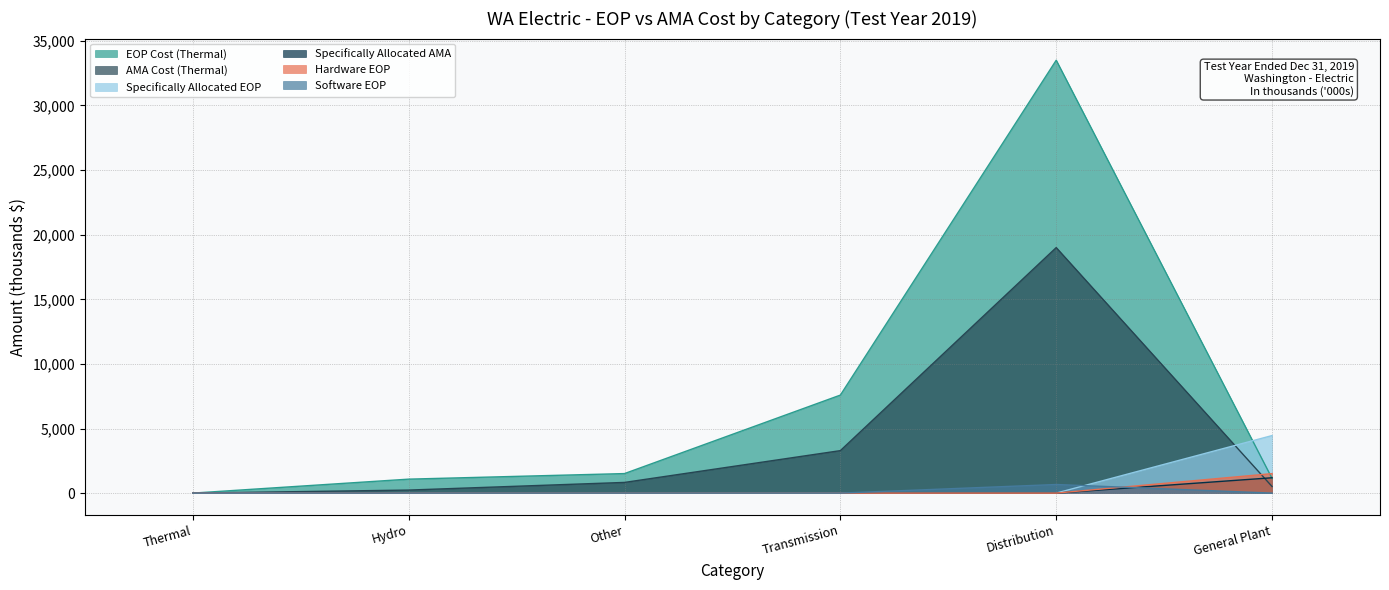

Which series has the largest total across all categories?

EOP Cost (Thermal)